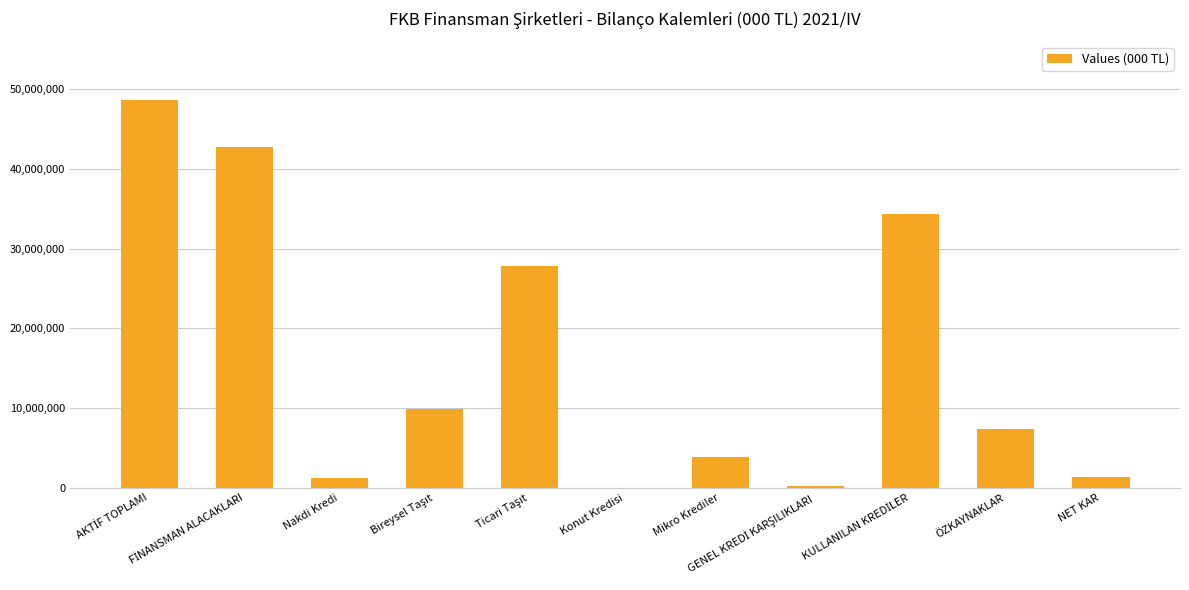

What is the sum of all values?

177528365